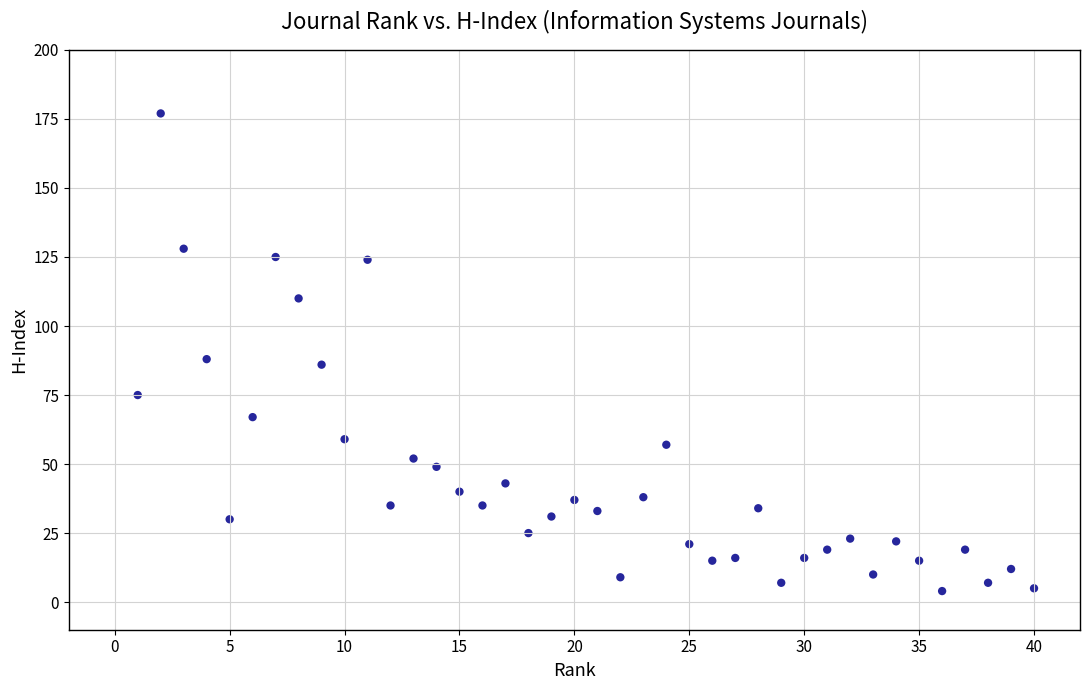

What is the range of X values (max minus min)?

39